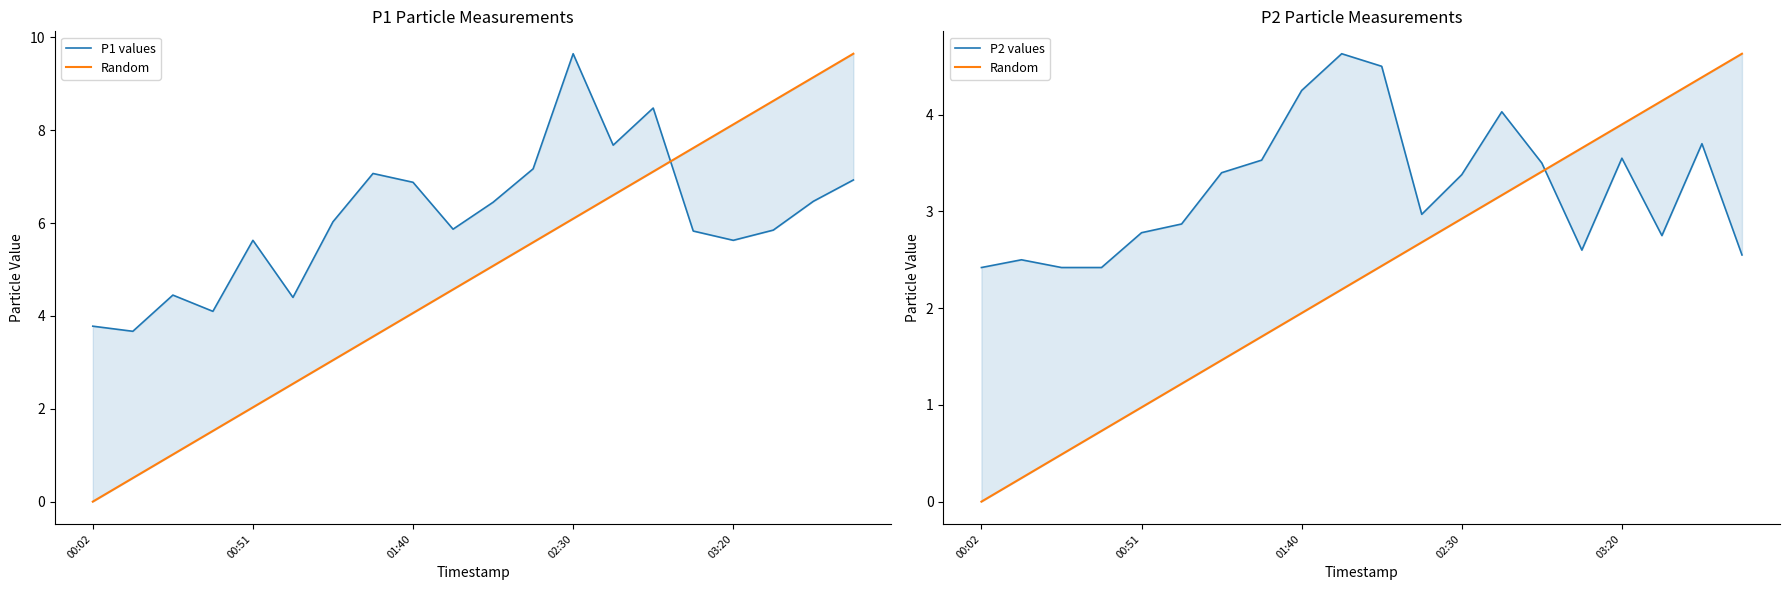

At which category does the chart reach its minimum across all series?

00:02